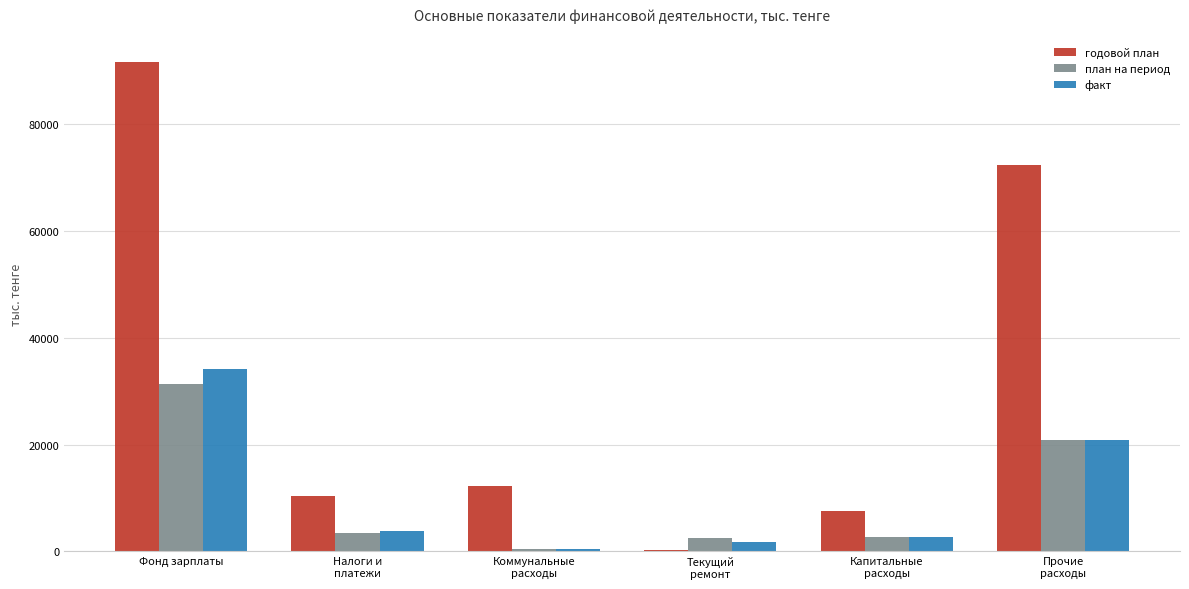

At which label does план на период reach its peak?

Фонд зарплаты